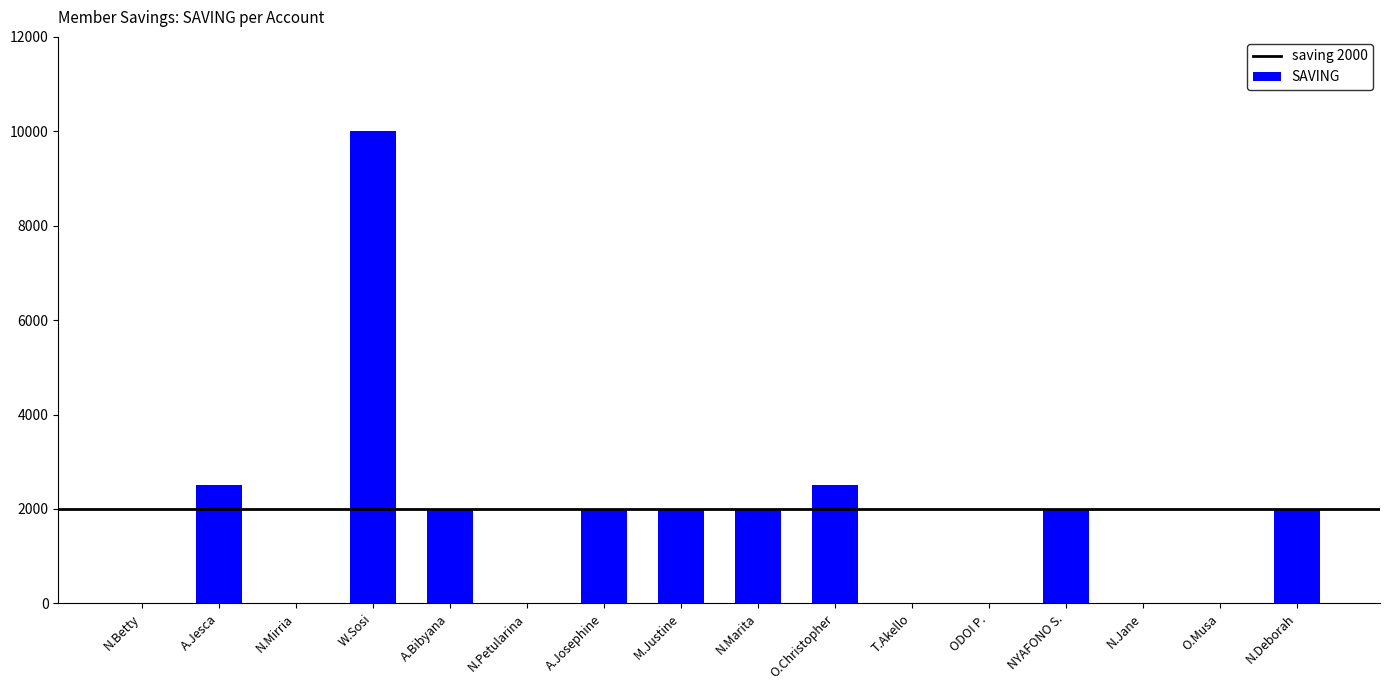

Between N.Deborah and T.Akello, which is larger?

N.Deborah